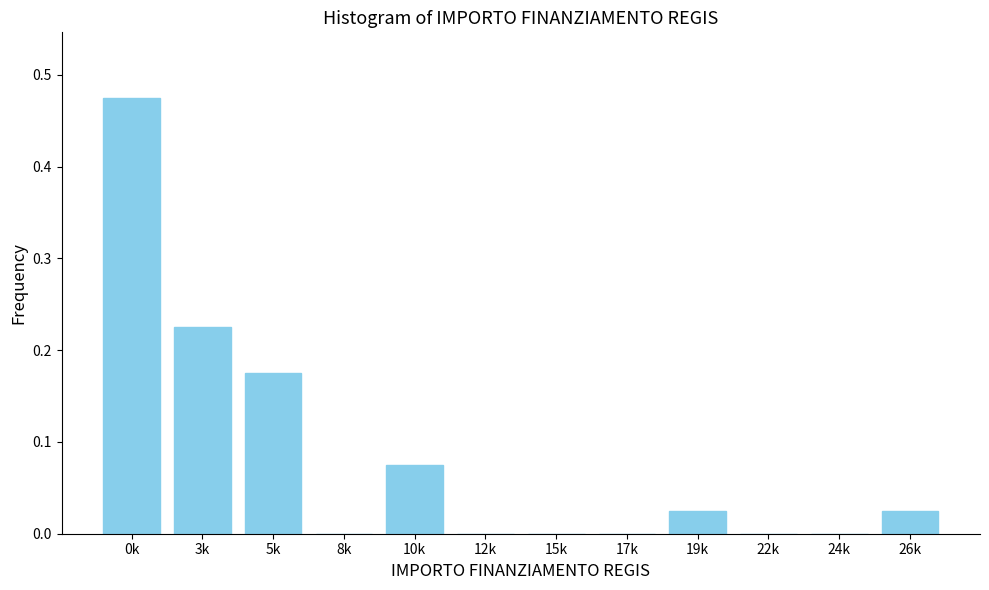

The value at 0k is 0.2. True or false?

False